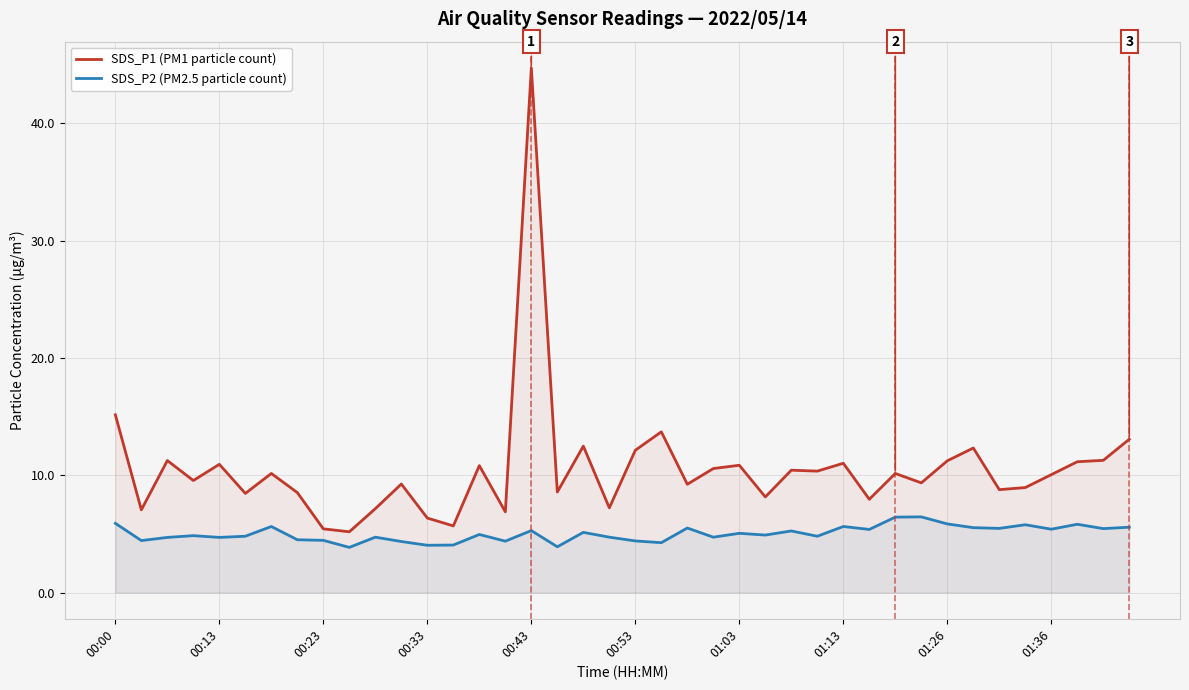

What is the total value across all series at 00:23?

9.9